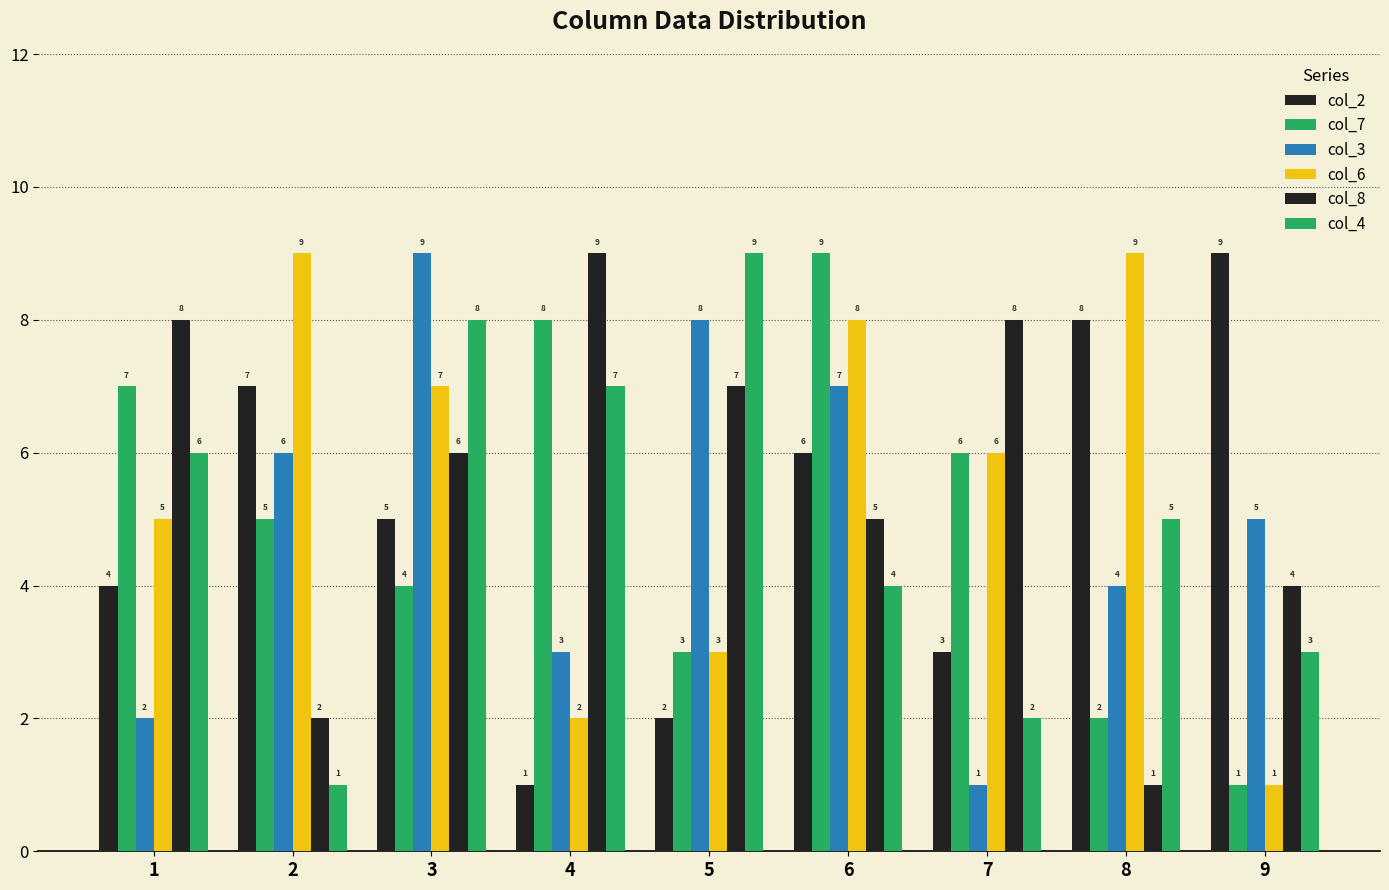

True or false: col_7 has a value of 8 at 4.

True